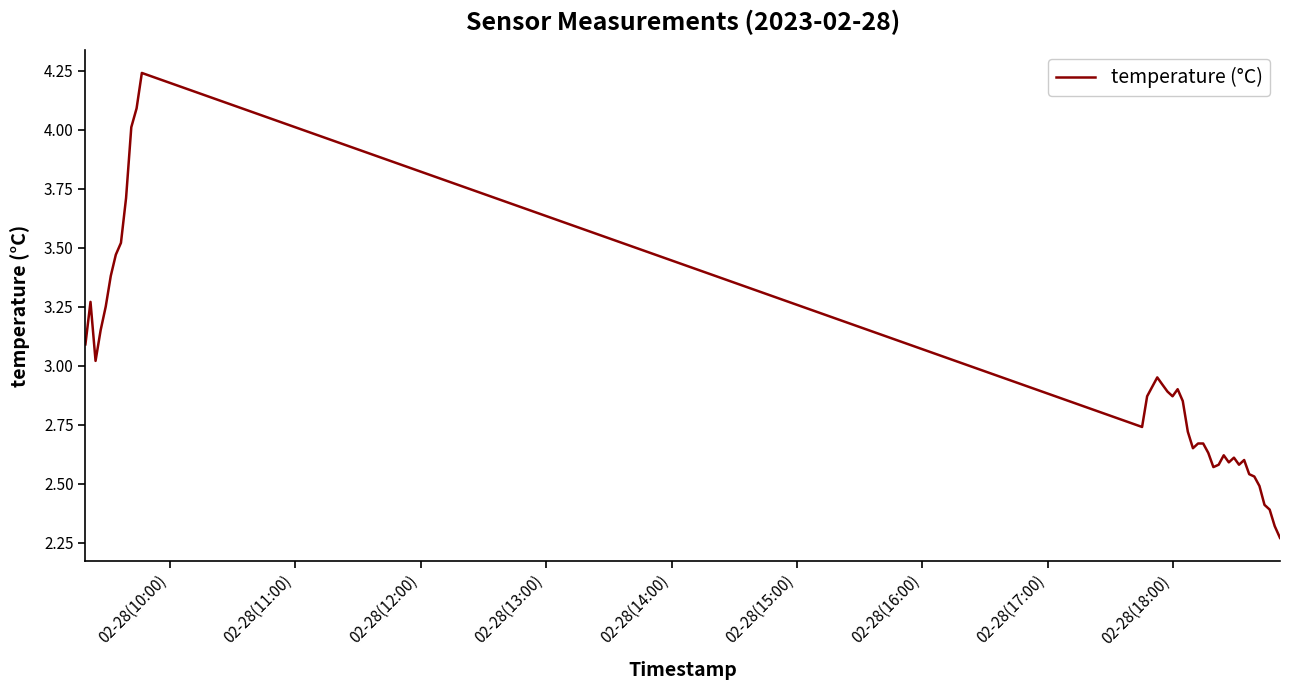

How many lines are shown in the chart?

1